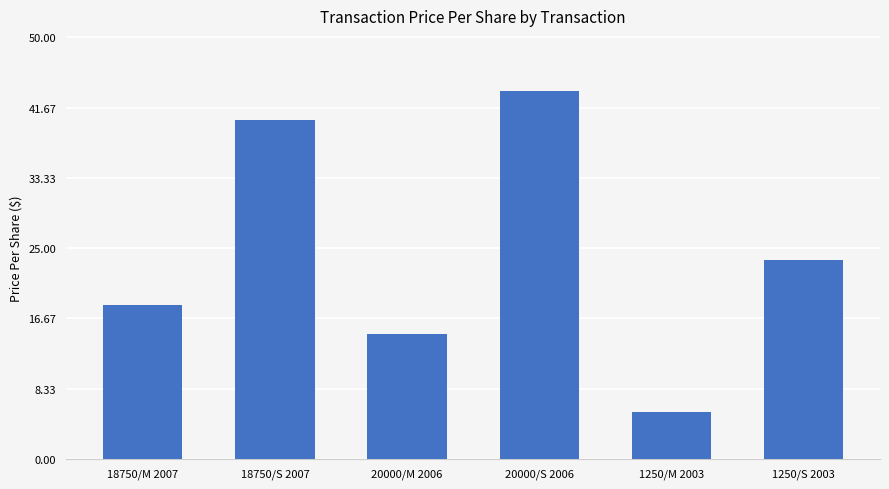

Rank the categories by value from lowest to highest.

1250/M 2003, 20000/M 2006, 18750/M 2007, 1250/S 2003, 18750/S 2007, 20000/S 2006